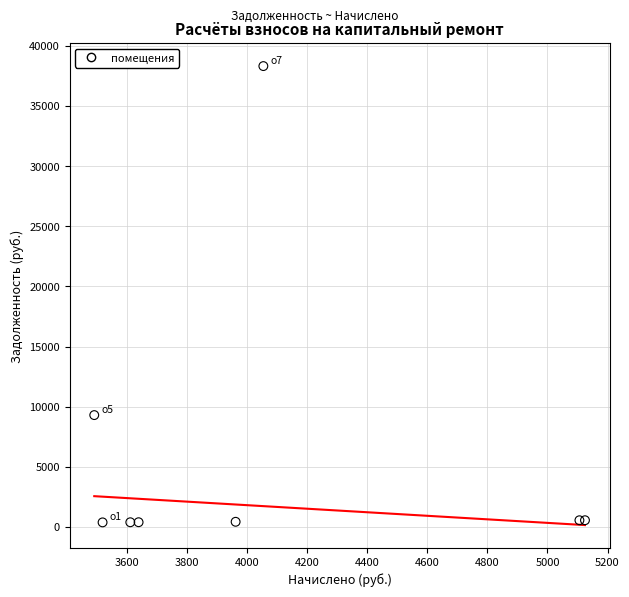

What is the average Y value?

6299.3